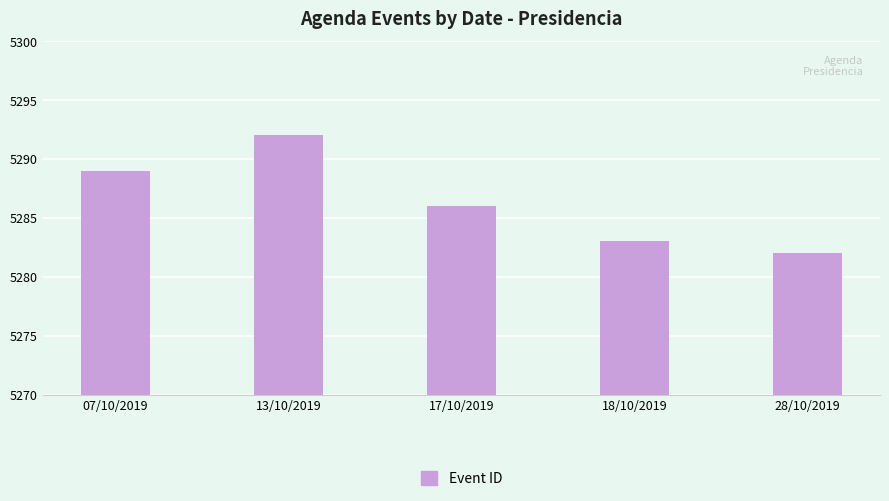

How many bars are there in total?

5